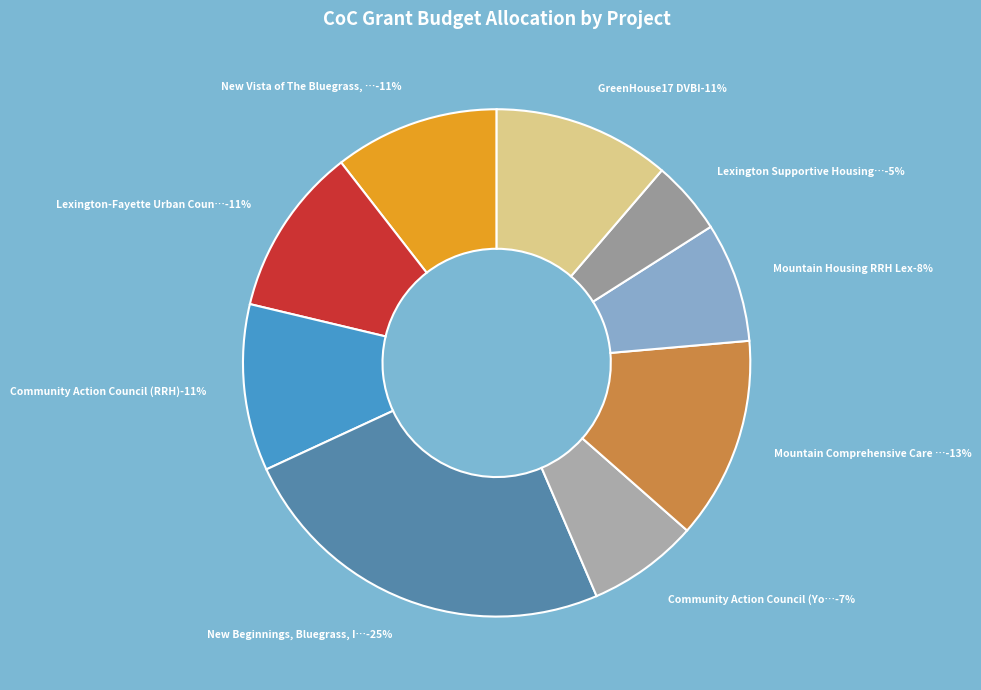

What is the largest slice in the pie chart?

New Beginnings, Bluegrass, Inc.